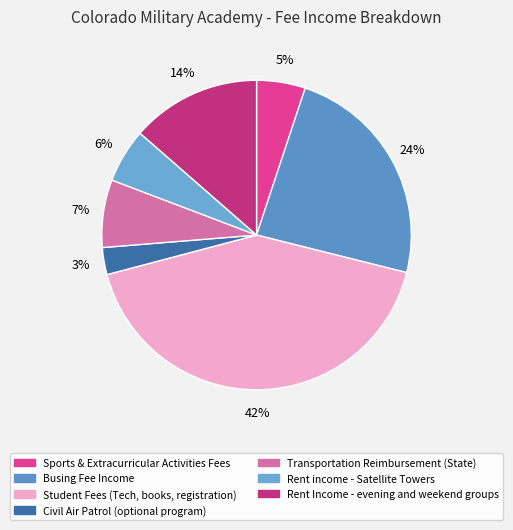

Rank the categories by value from lowest to highest.

Civil Air Patrol (optional program), Sports & Extracurricular Activities Fees, Rent income - Satellite Towers, Transportation Reimbursement (State), Rent Income - evening and weekend groups, Busing Fee Income, Student Fees (Tech, books, registration)